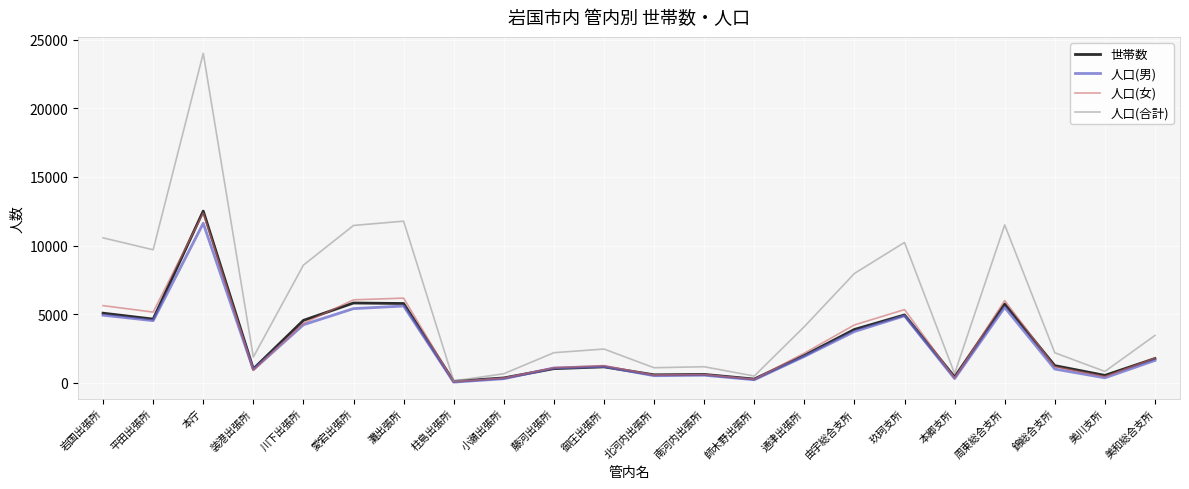

The 人口(男) series shows 1093 at 藤河出張所. True or false?

True